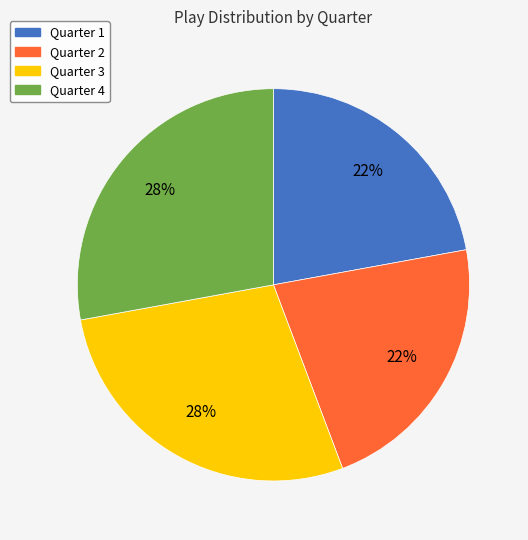

True or false: Quarter 2 accounts for 36% of the total.

False